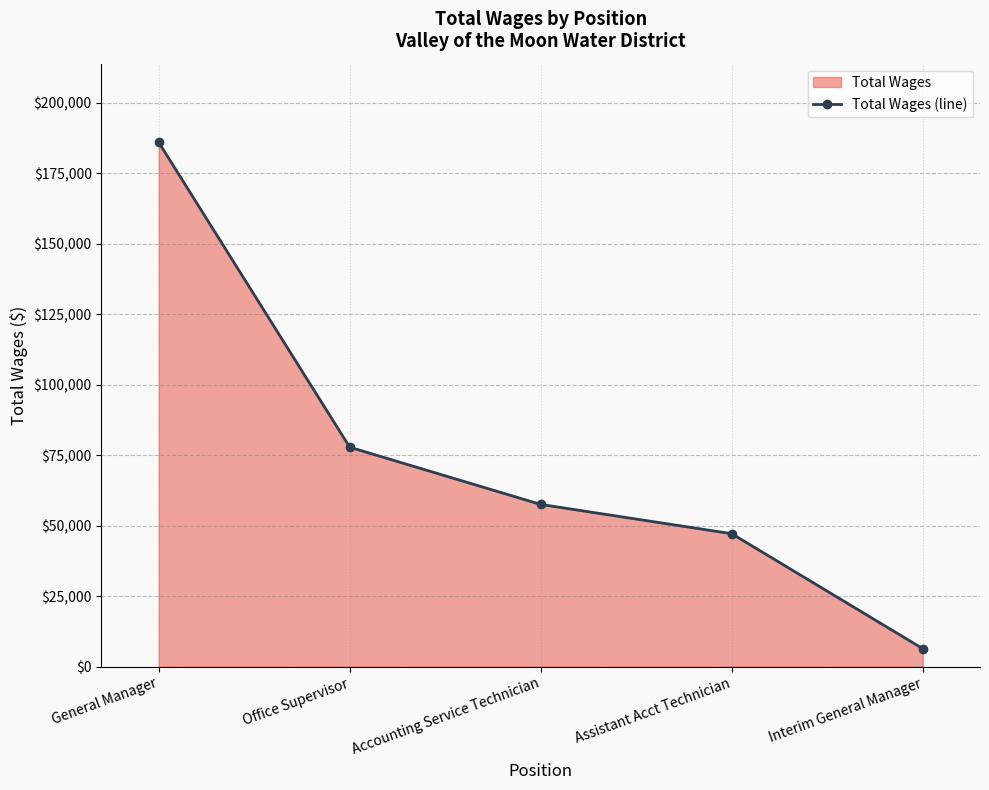

What is the minimum value shown in the chart?

6462